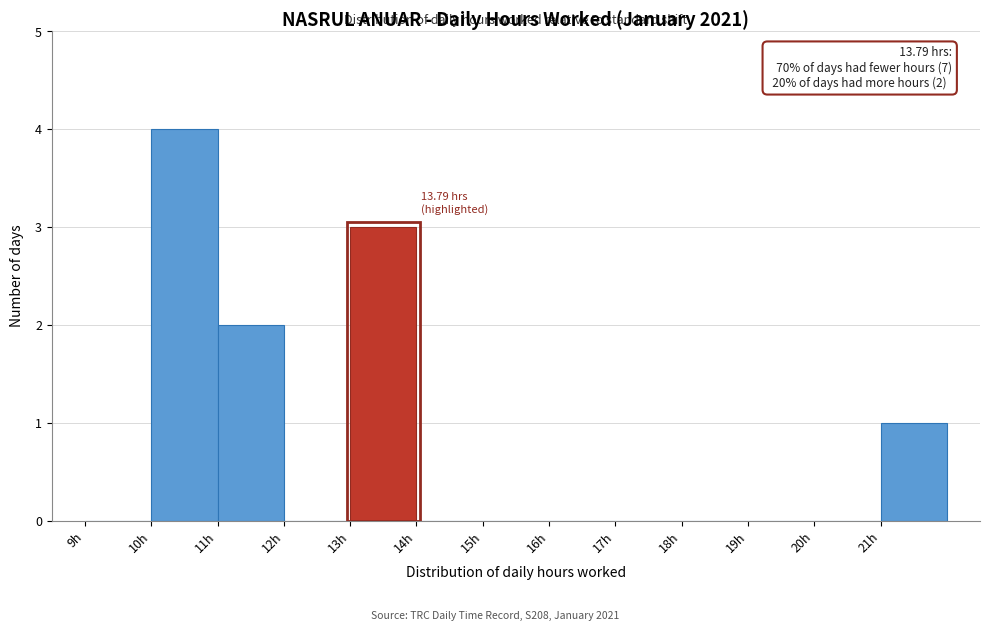

Which range on the x-axis has the tallest bar?

10 to 11